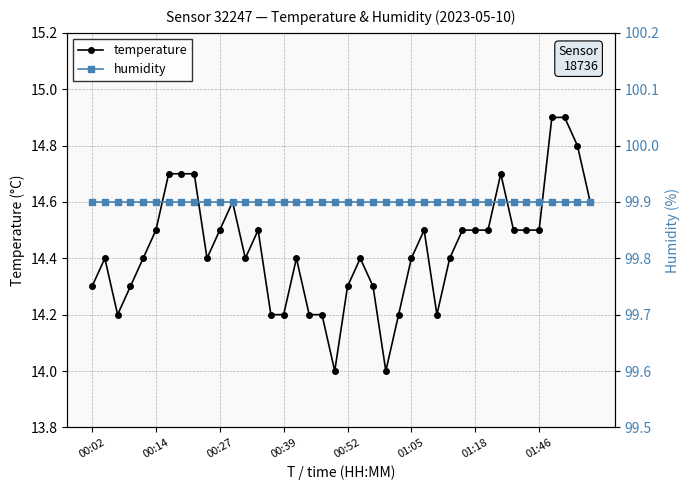

At which label does humidity reach its peak?

00:02